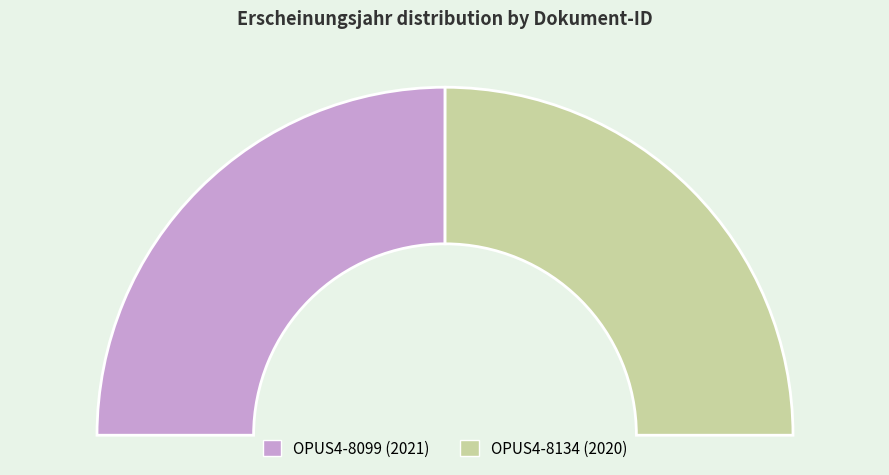

How many segments does this pie chart have?

2